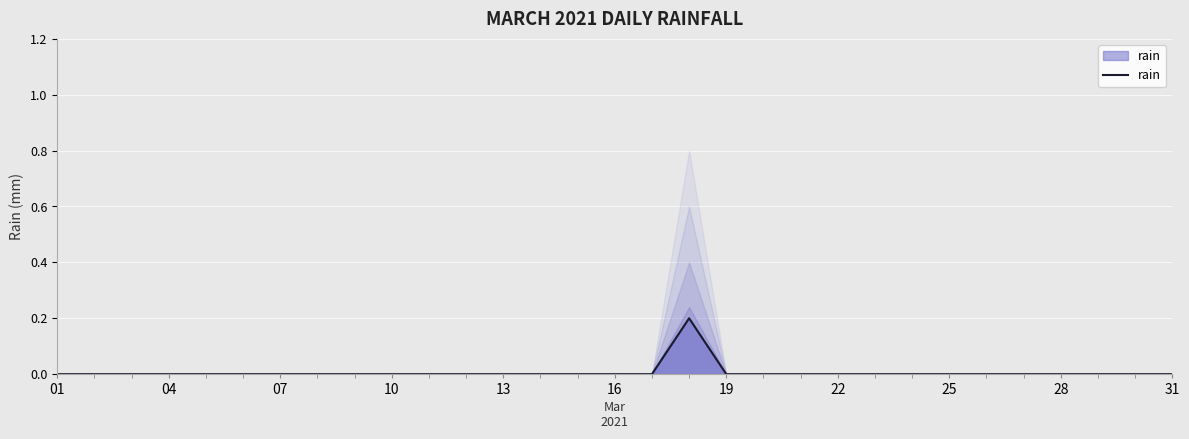

The chart shows a value of 0.0 at 01. True or false?

True